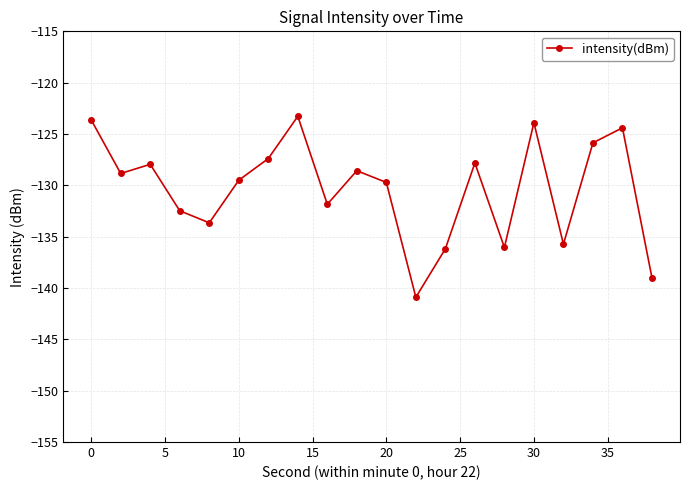

What is the value of the 18th point from the left?

-125.9